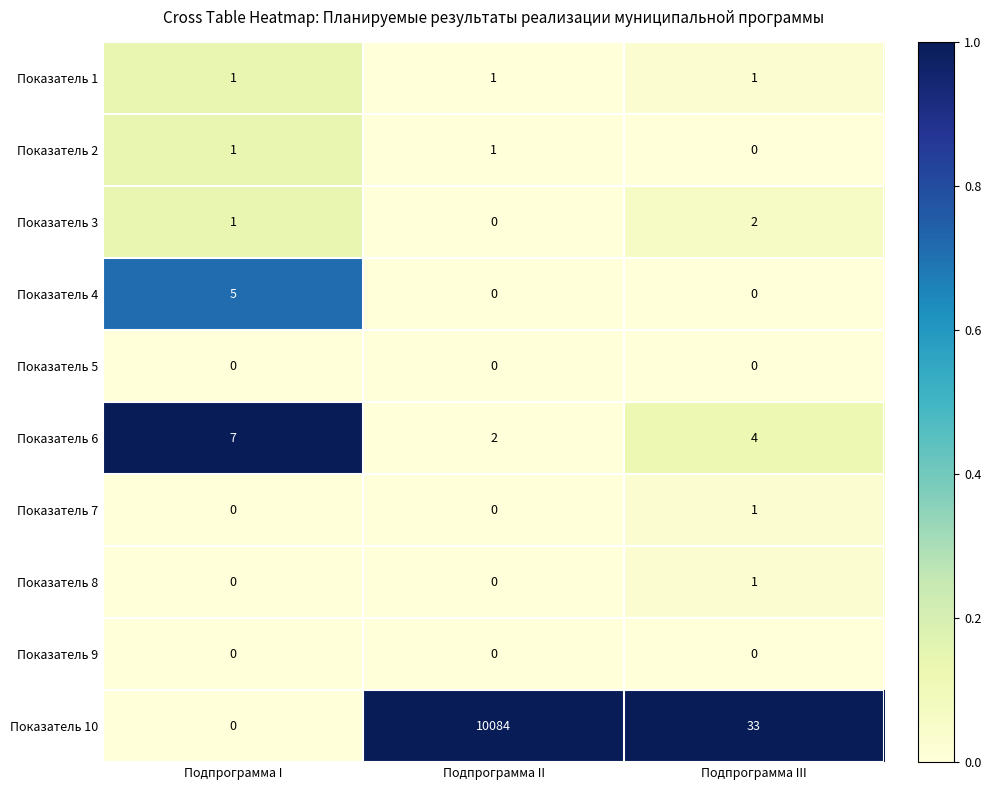

Count the Показатель 3 values in the range 0 to 2.

3